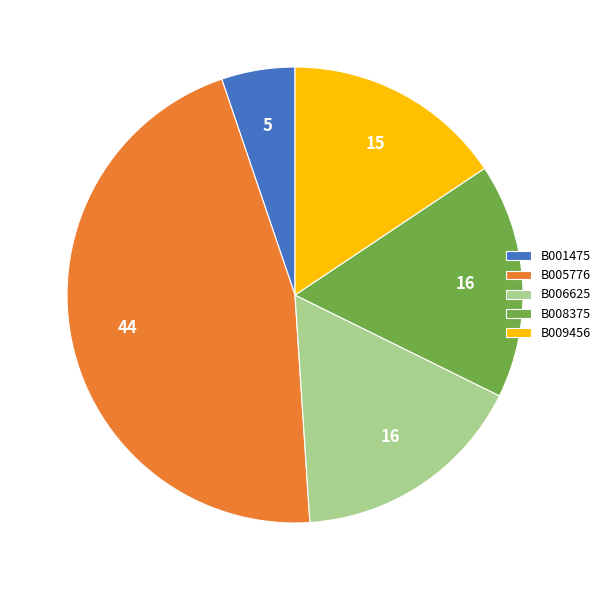

How many segments does this pie chart have?

5